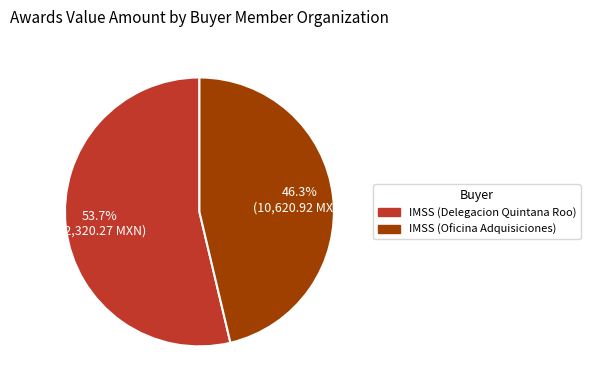

To the nearest percent, what is the difference between the largest and smallest slice percentages?

7%